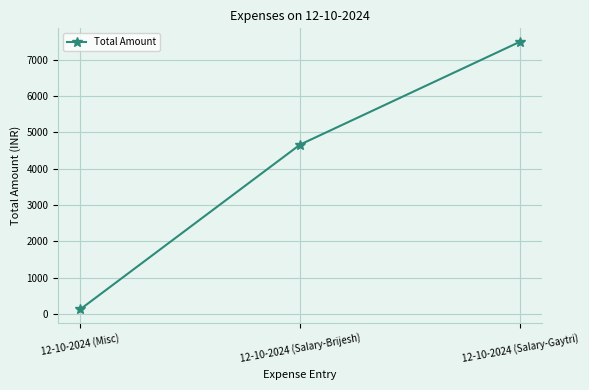

Count the number of categories in the chart.

3